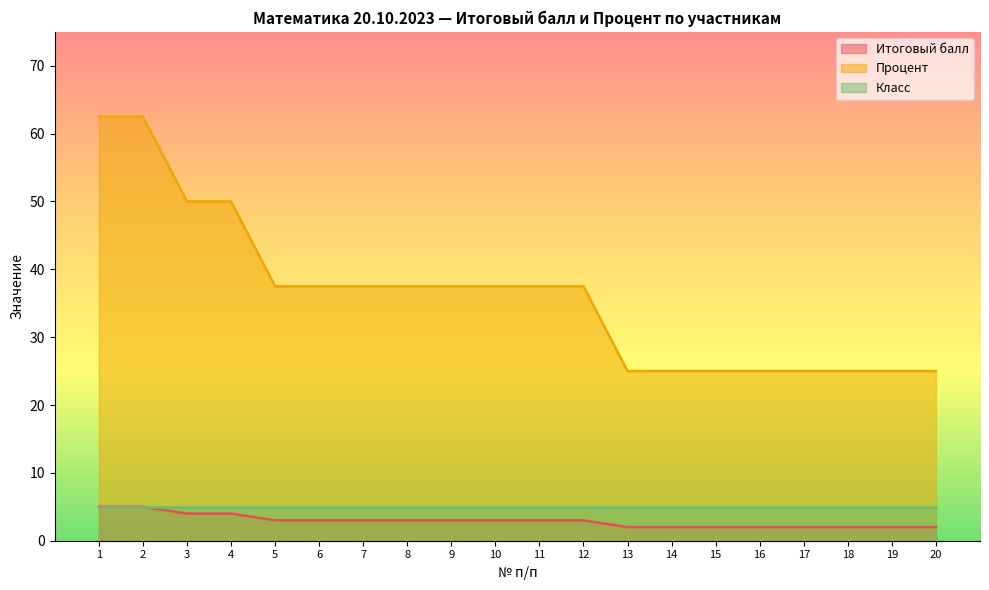

What is the difference between the second highest and minimum values in the Процент series?

37.5